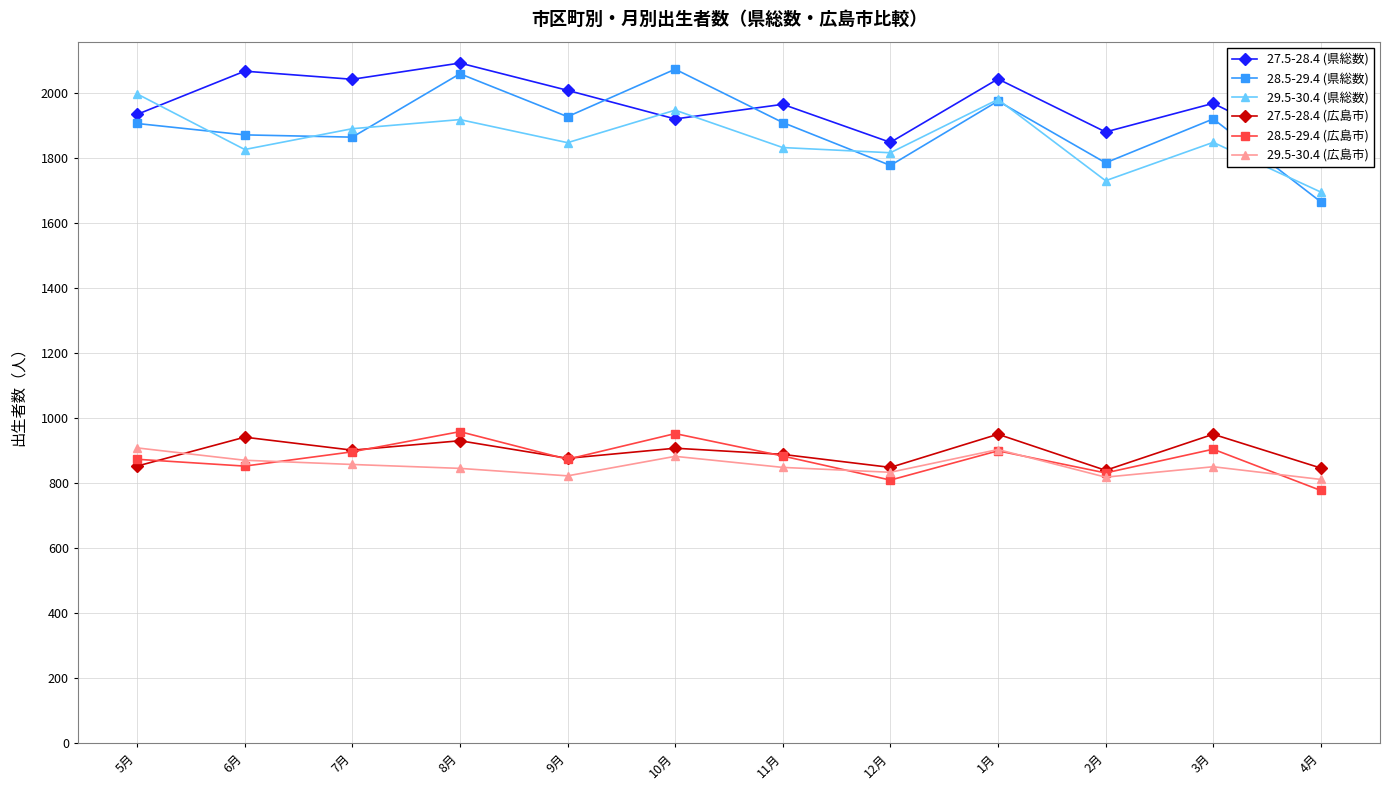

Which category has the lowest value in the 27.5-28.4 (県総数) series?

4月